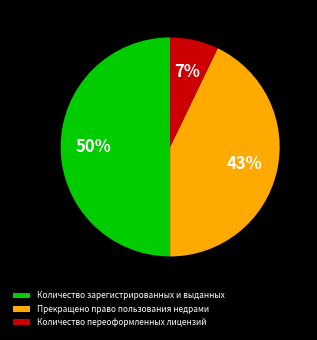

What percentage is the Количество зарегистрированных и выданных slice, to the nearest percent?

50%